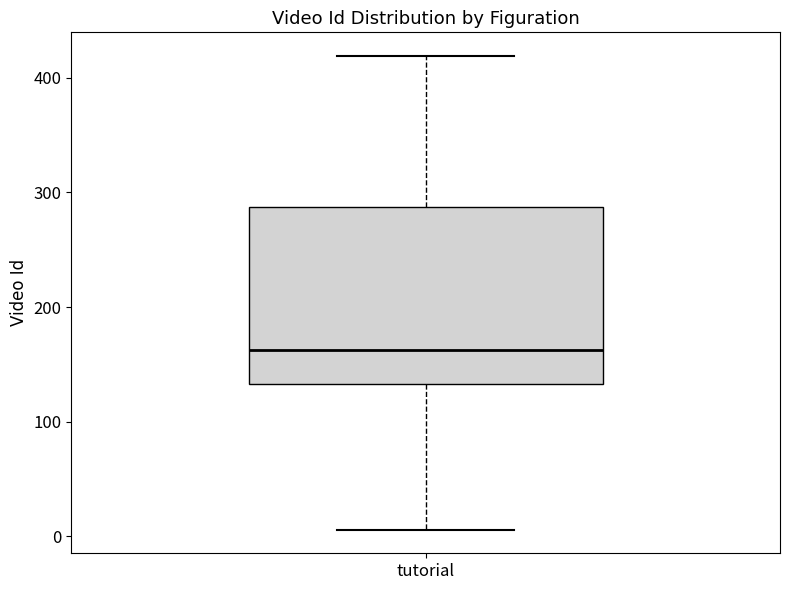

Read this box plot against the y-axis: the position of the median line, the range covered by the box, and the ends of both whiskers. The values are not printed on the chart, so give them approximately, as read against the axis.

median 160, box 130 to 290, whiskers 10 to 420